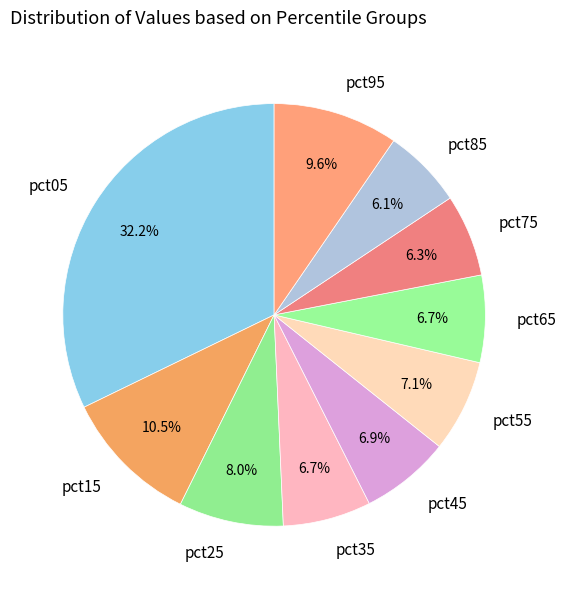

Does pct85 account for over 50% of the chart?

No